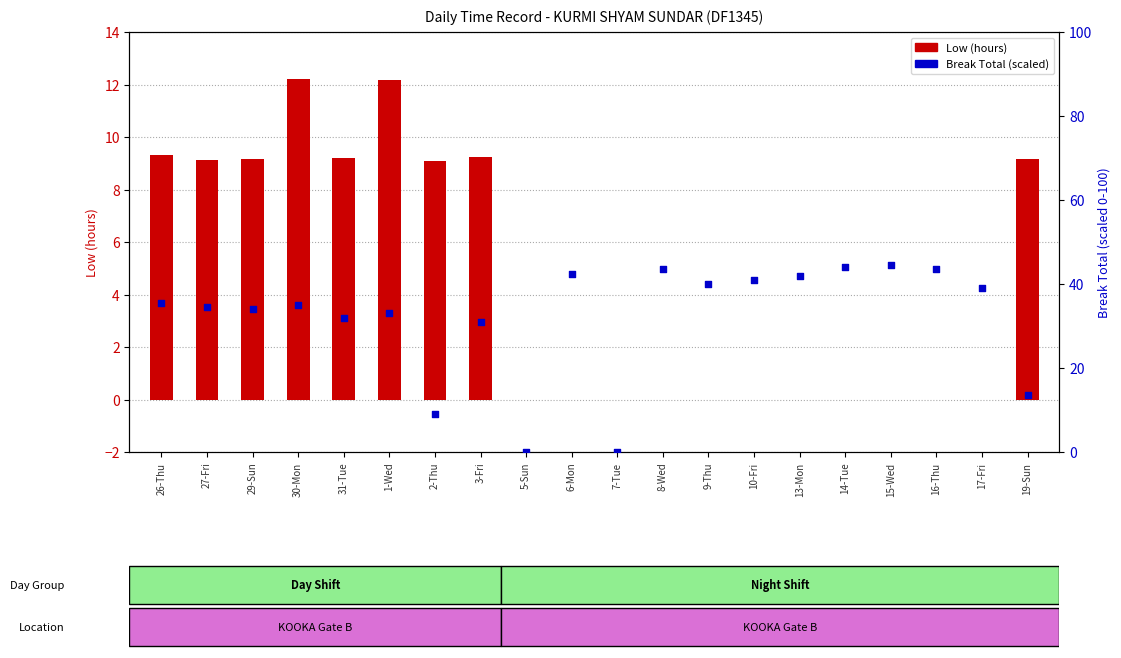

Which series reaches the minimum Y coordinate?

Low (hours)